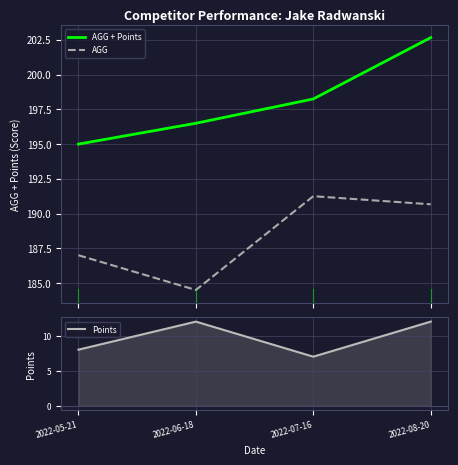

What is the difference between the second highest and second lowest values in the AGG series?

3.7